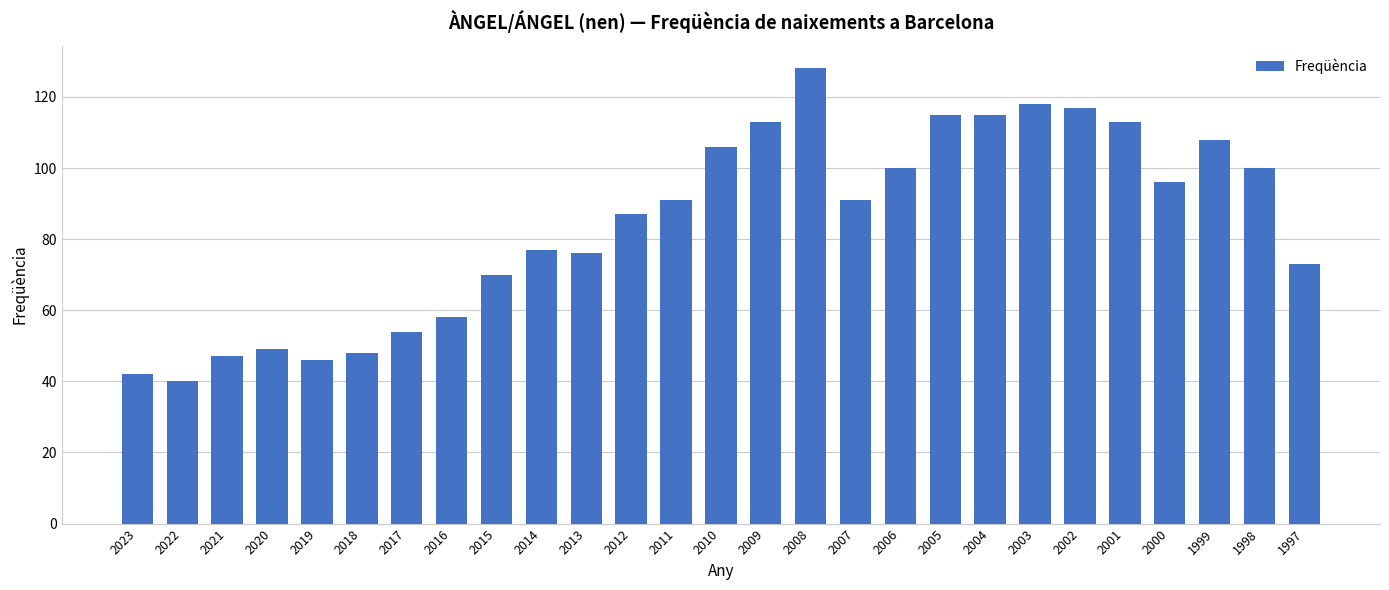

What is the difference between the values at 2007 and 2018?

43